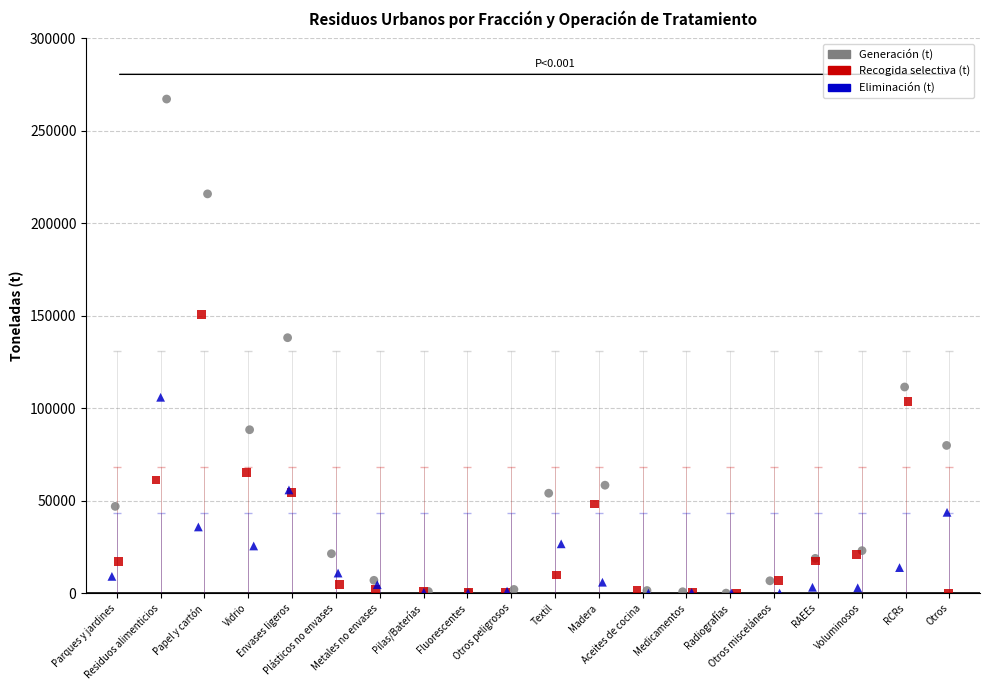

What are all the series names shown in the legend?

Generación (t), Recogida selectiva (t), Eliminación (t)